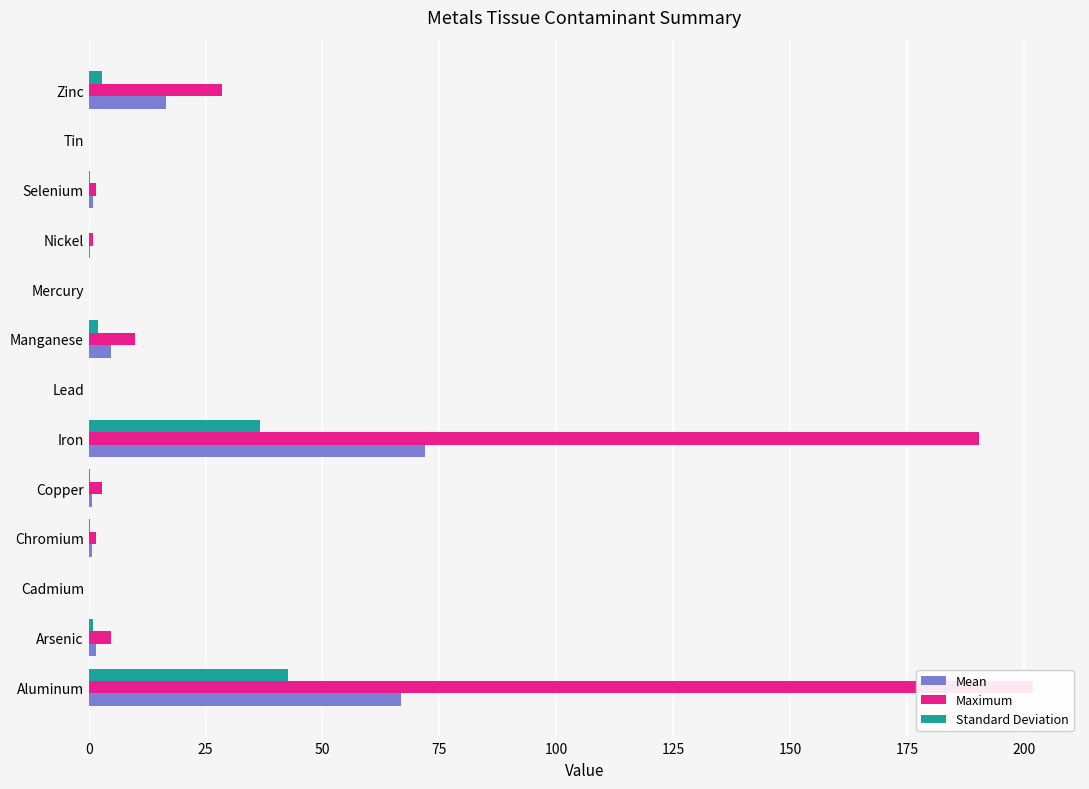

What is the highest value of the Maximum series?

201.9